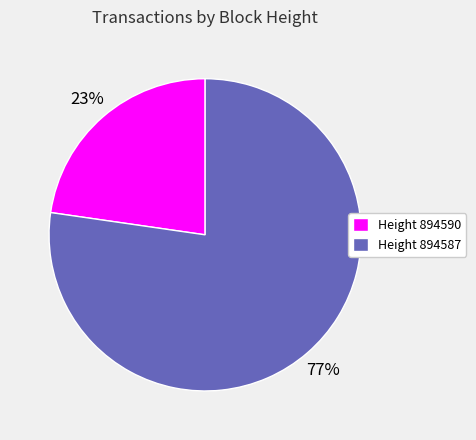

How many segments does this pie chart have?

2